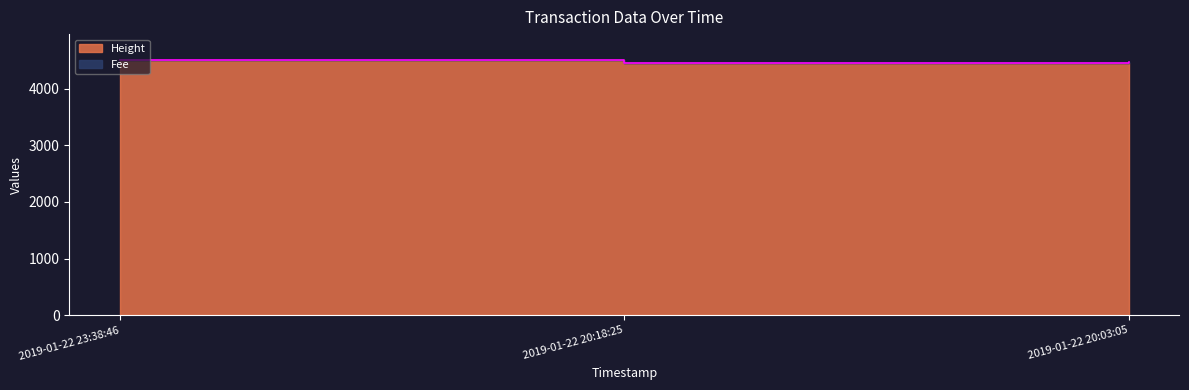

What is the greatest value displayed?

4509.1